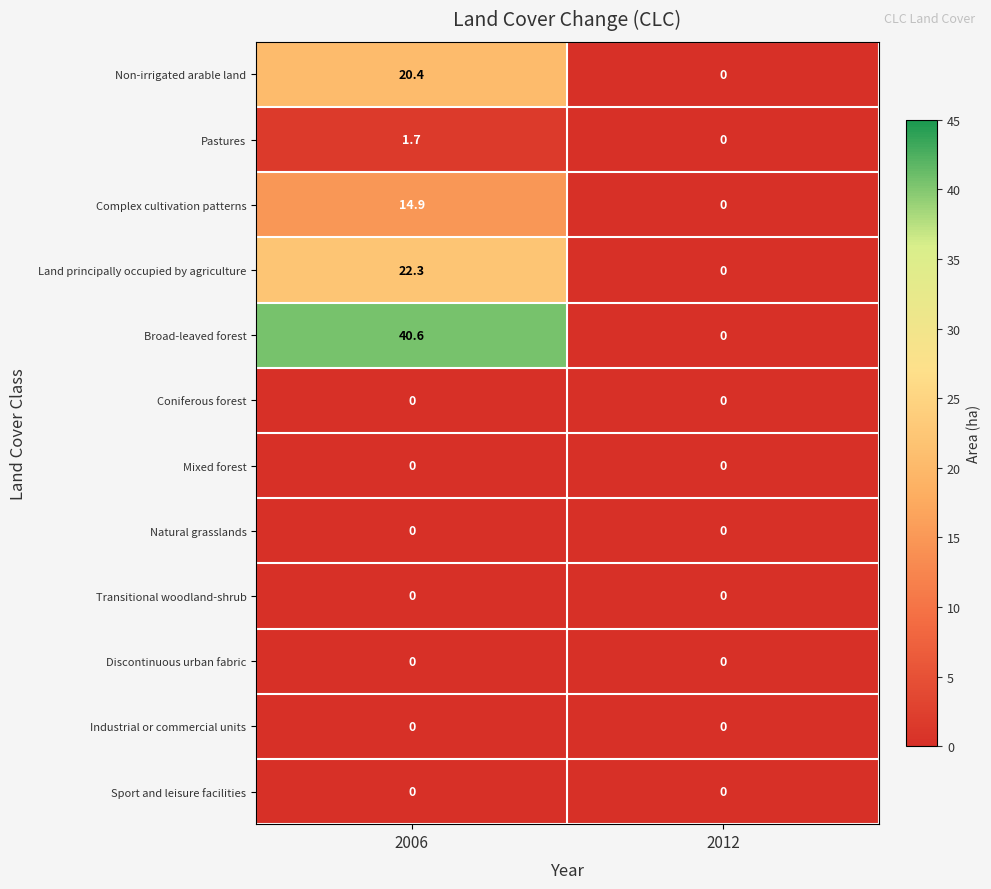

True or false: Pastures has a value of 0.0 at 2012.

True